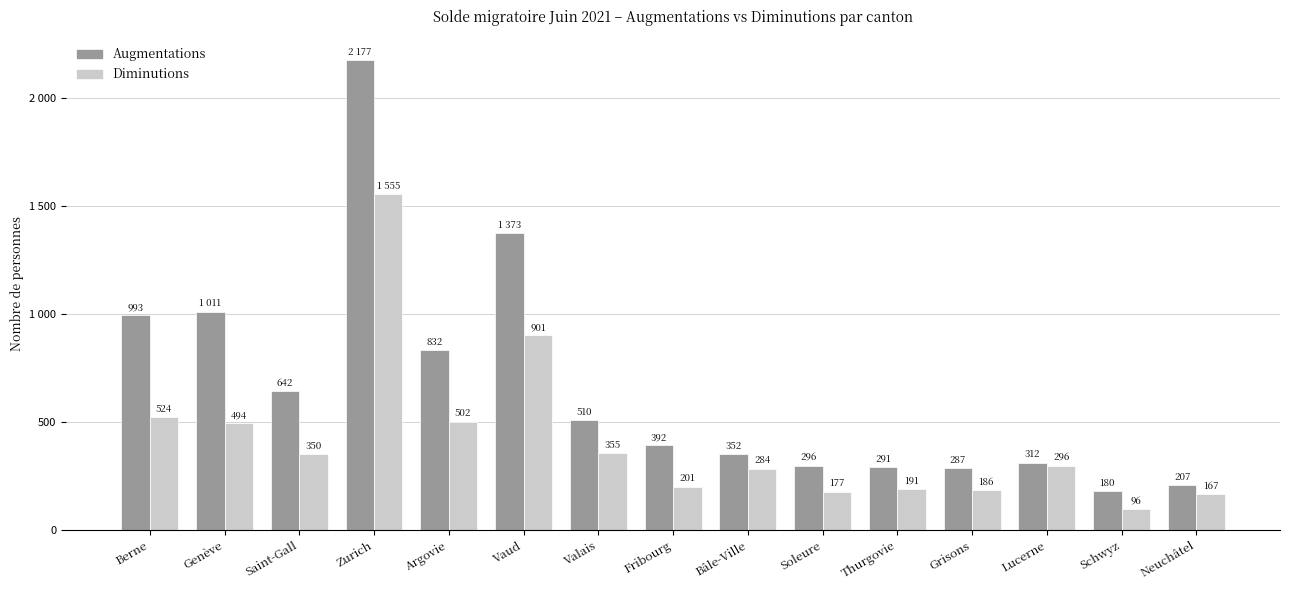

Which label corresponds to the largest value in the chart?

Zurich